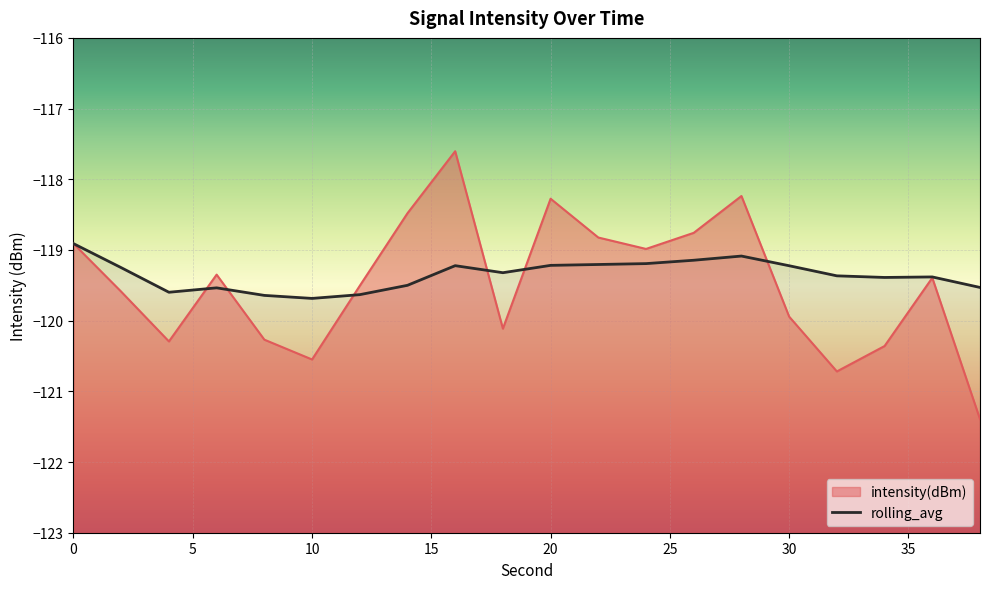

What is the difference between the rolling_avg values at 26 and 14?

0.4